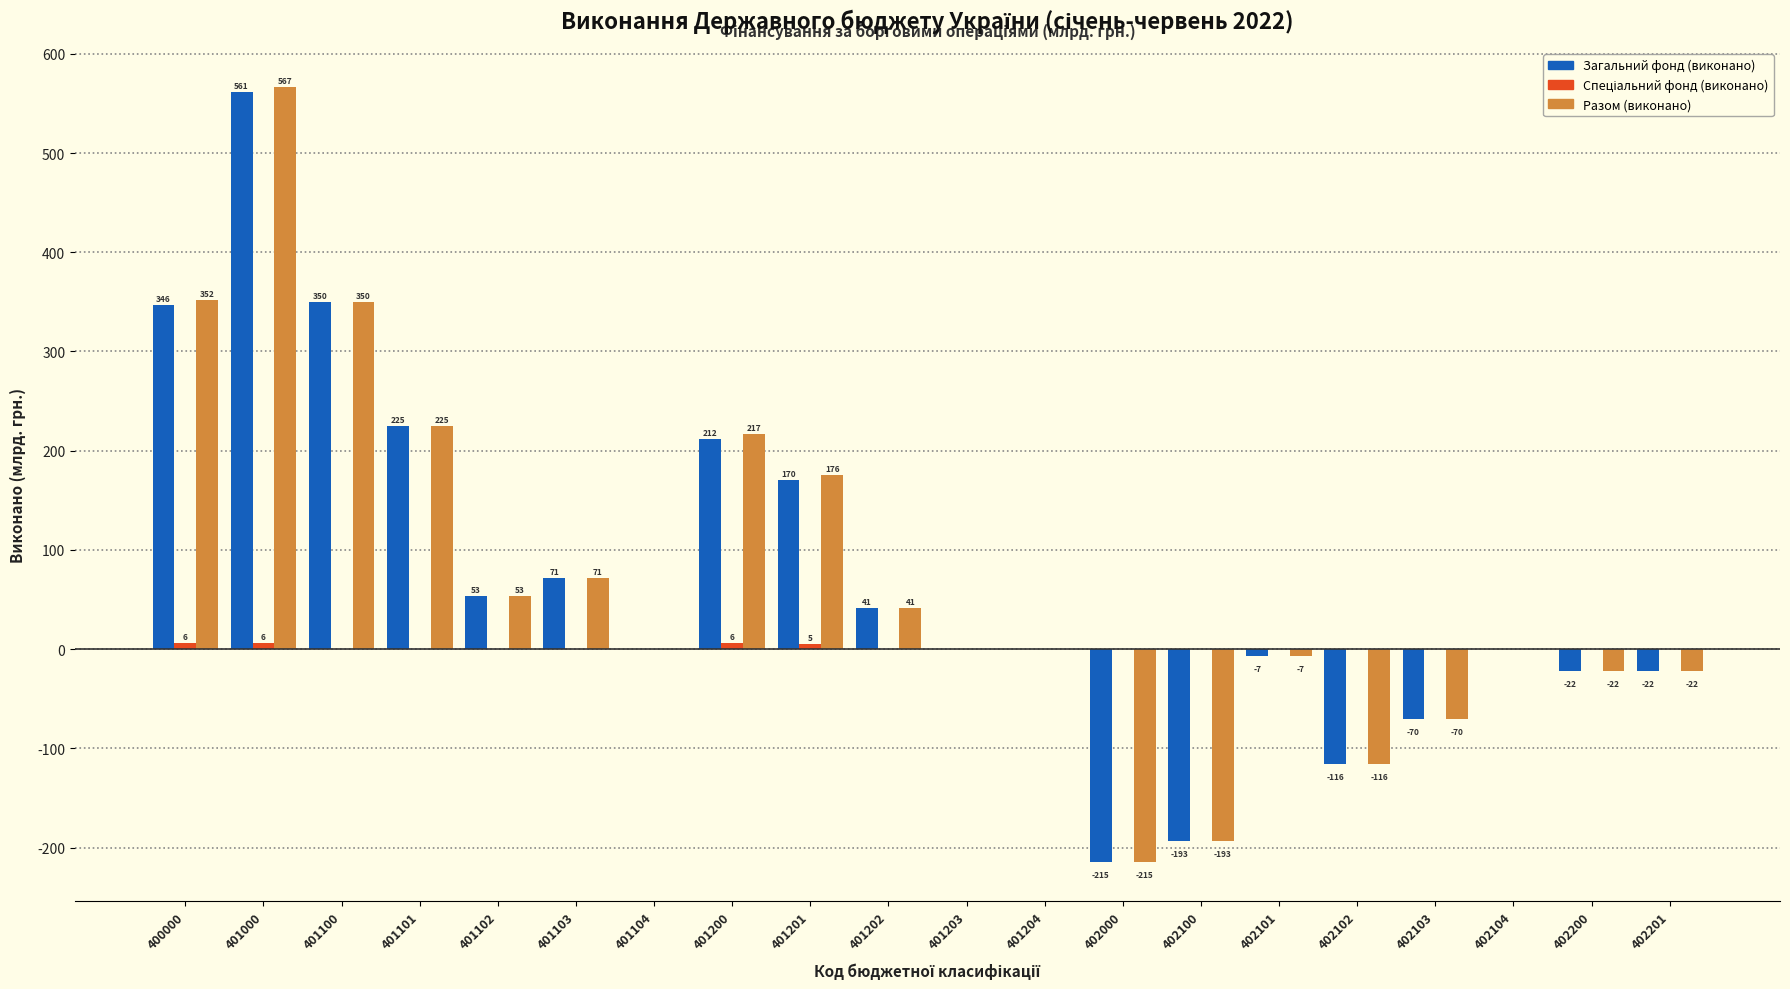

At which category is the sum across all series the highest?

401000